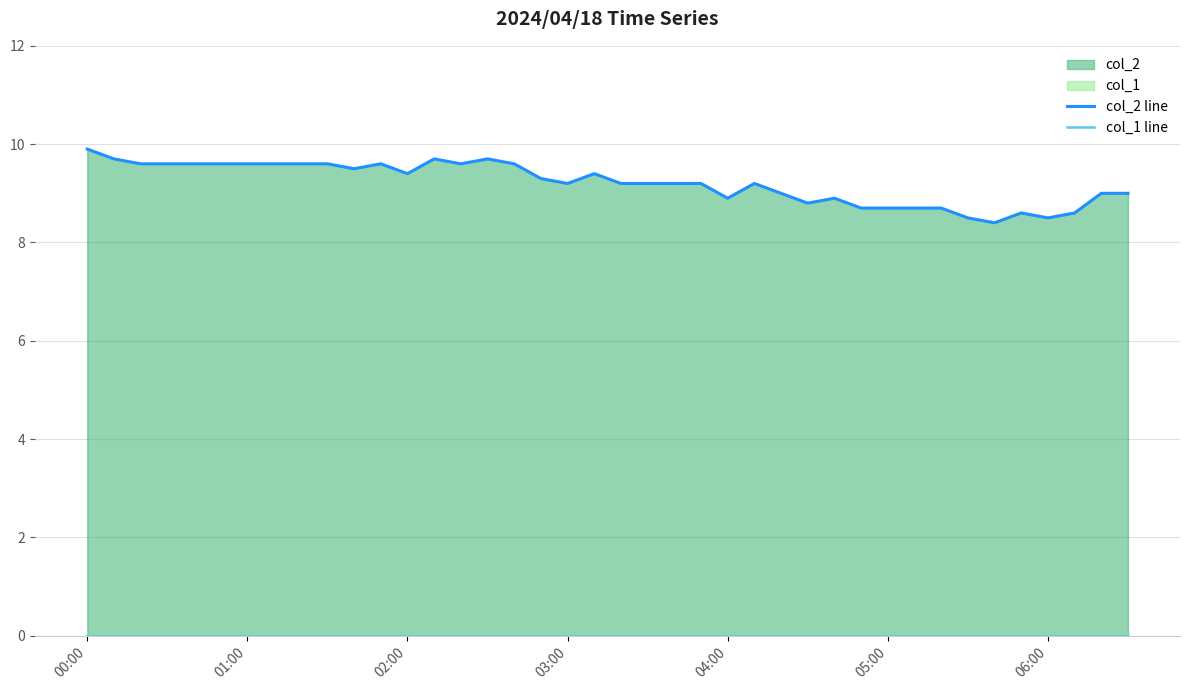

At which category does the chart reach its peak across all series?

00:00